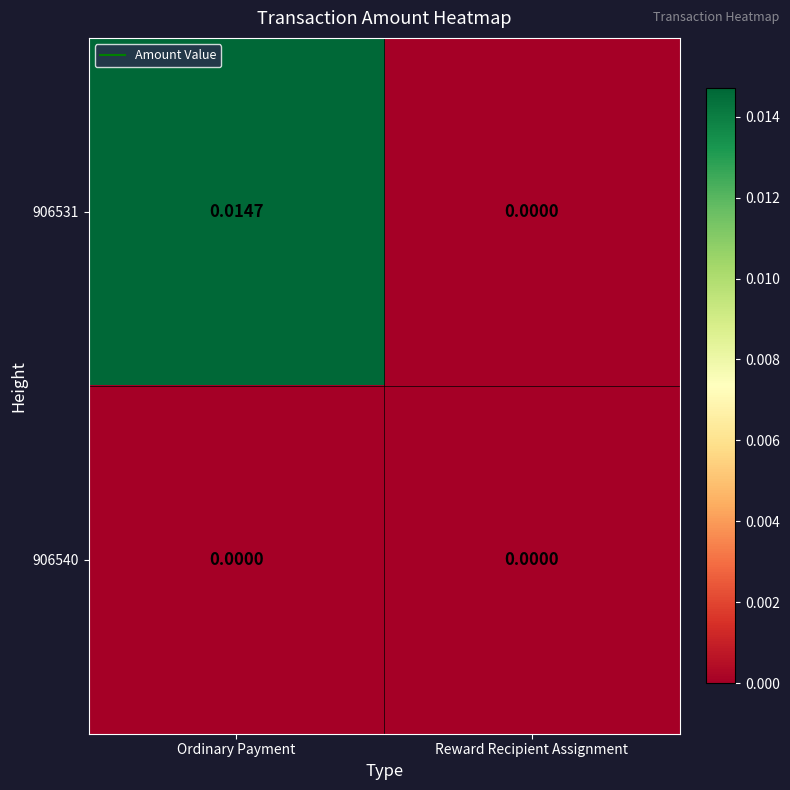

At which label is 906531 closest to 0?

Reward Recipient Assignment